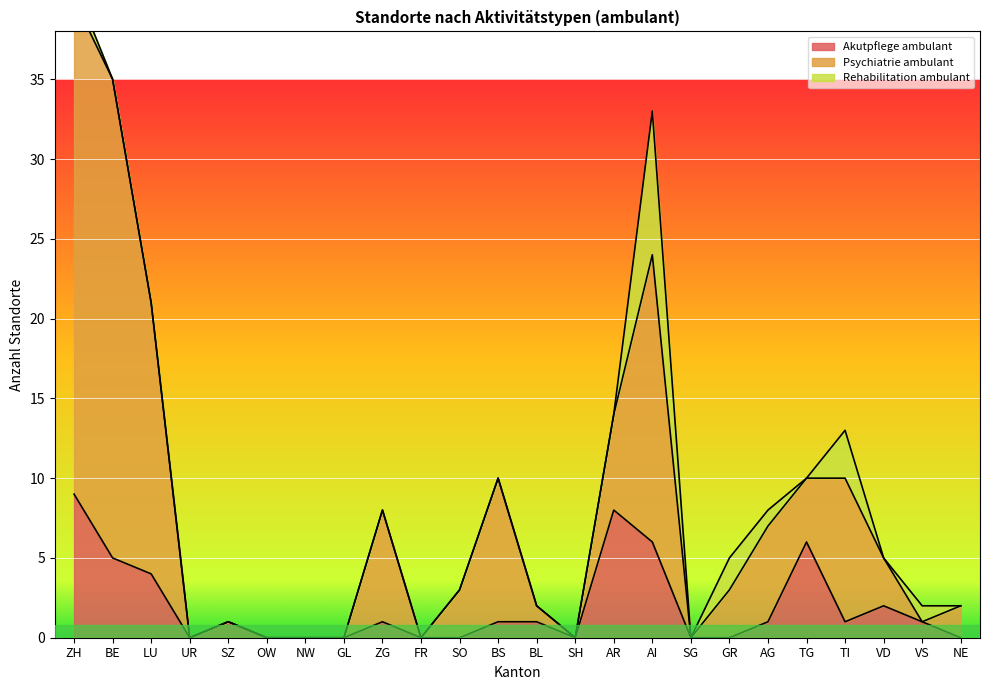

What is the sum of all Psychiatrie ambulant values?

196